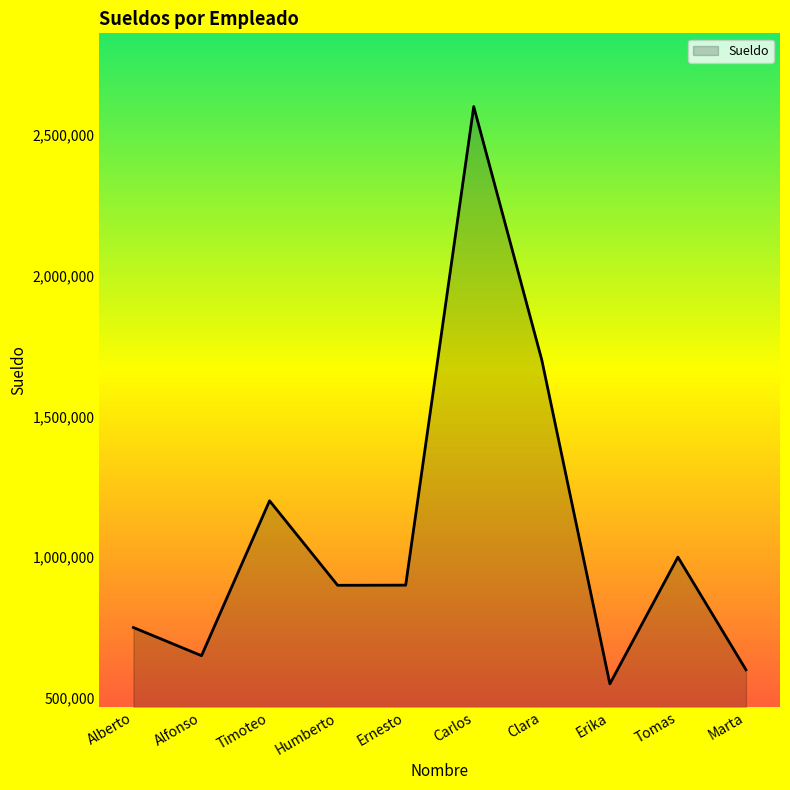

What is the minimum value shown in the chart?

550000